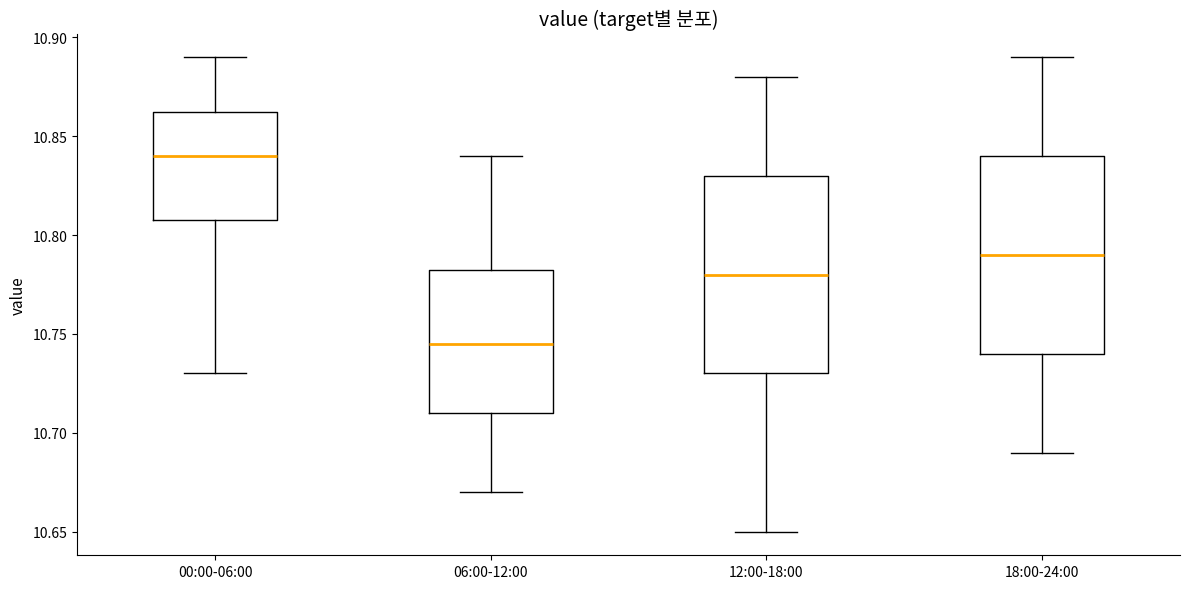

Which box's median line is the lowest?

06:00-12:00